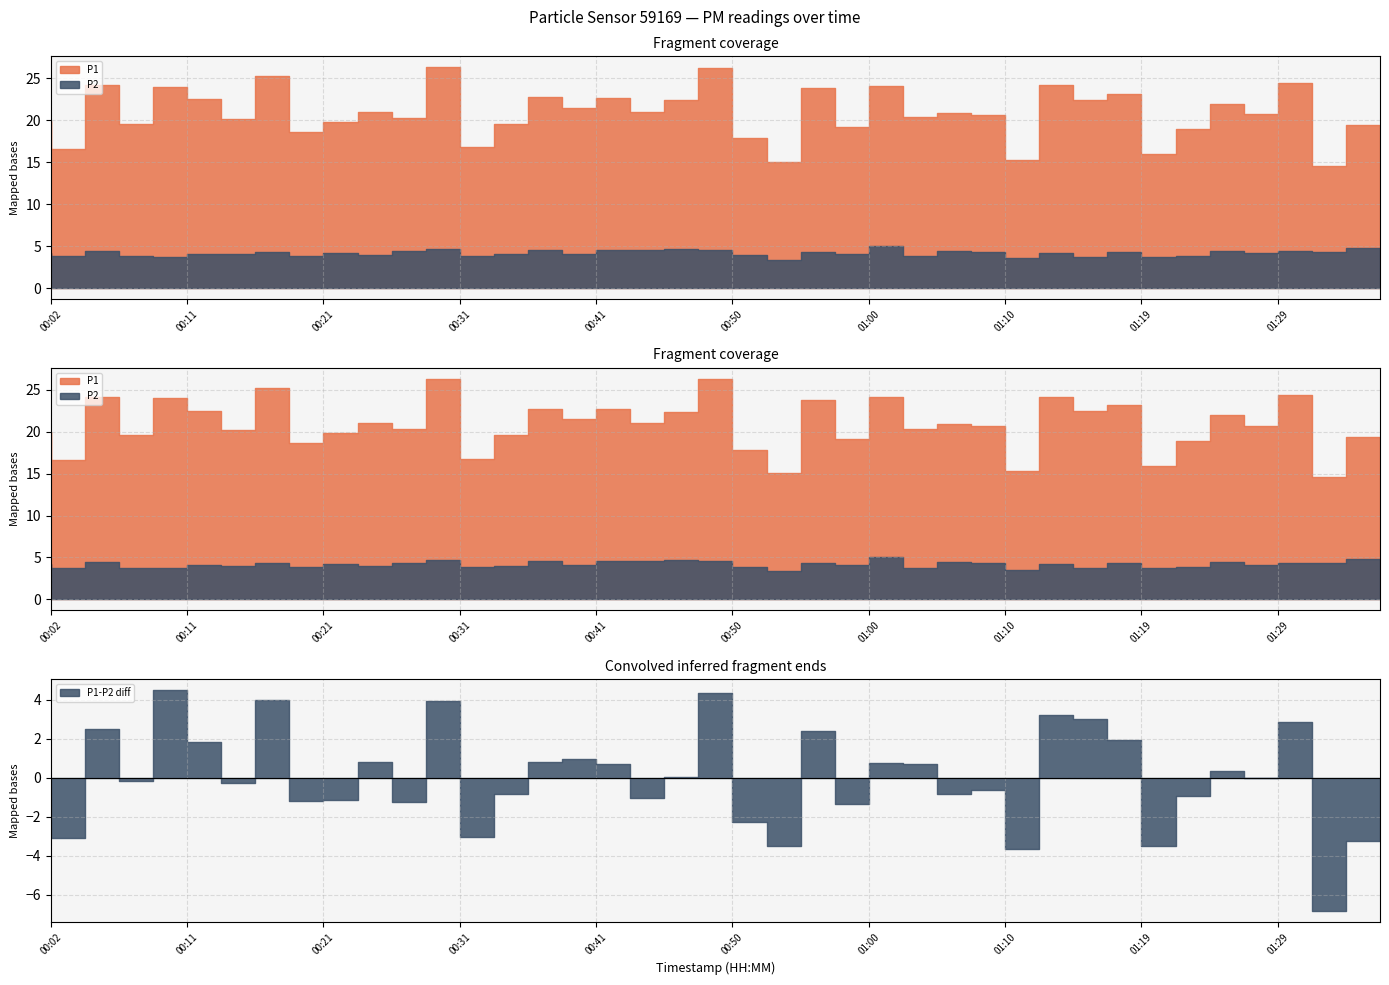

What is the lowest value of the P2 series?

3.4